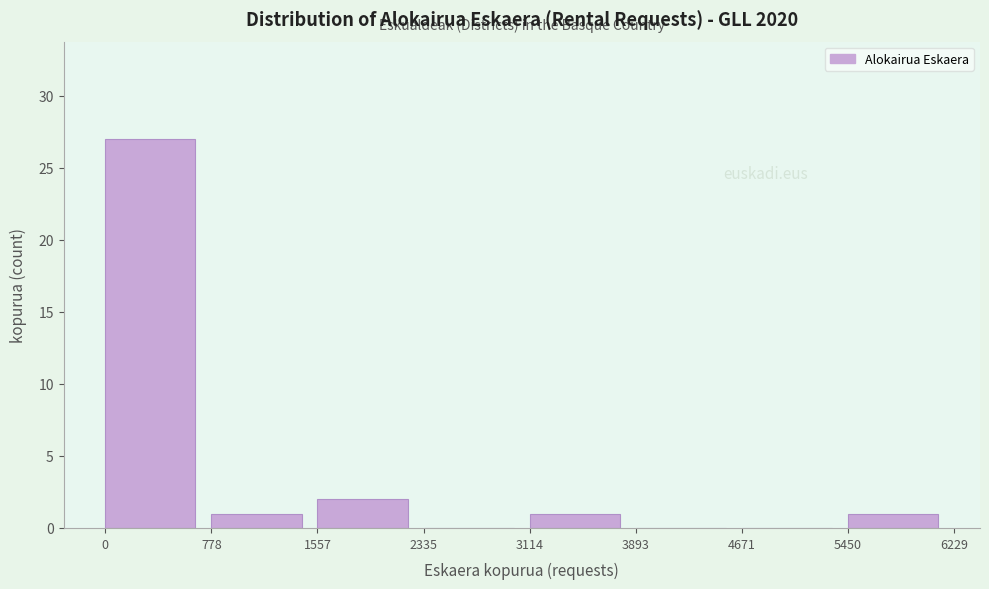

Reading left to right, transcribe this chart: for each bar, give the range it covers on the x-axis and its height. The values are not printed on the chart, so give them approximately, as read against the axis.

0 to 778: 27
778 to 1557: 1
1557 to 2335: 2
2335 to 3114: 0
3114 to 3893: 1
3893 to 4671: 0
4671 to 5450: 0
5450 to 6229: 1